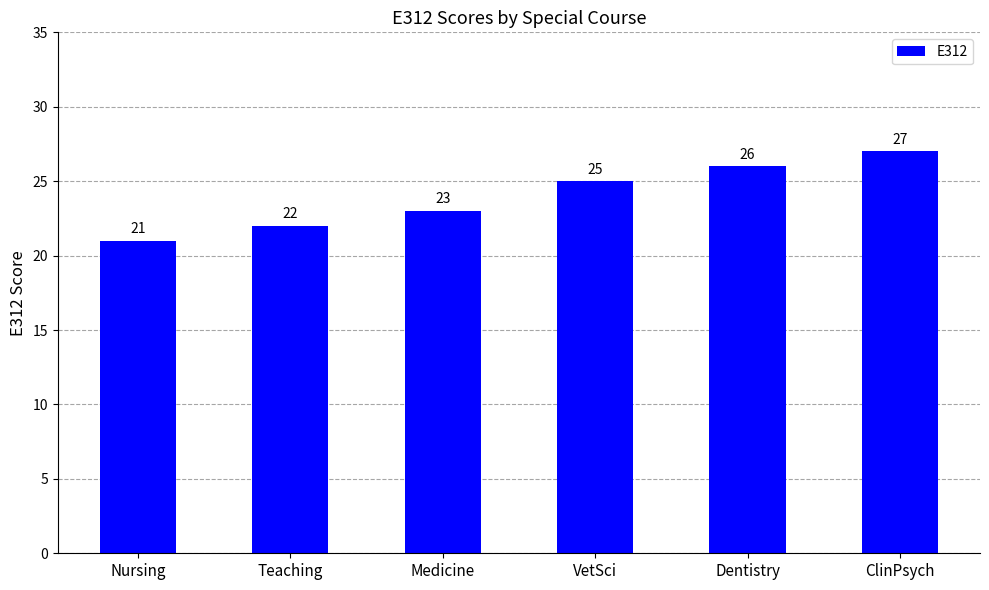

What is the label of the 4th bar from the left?

VetSci